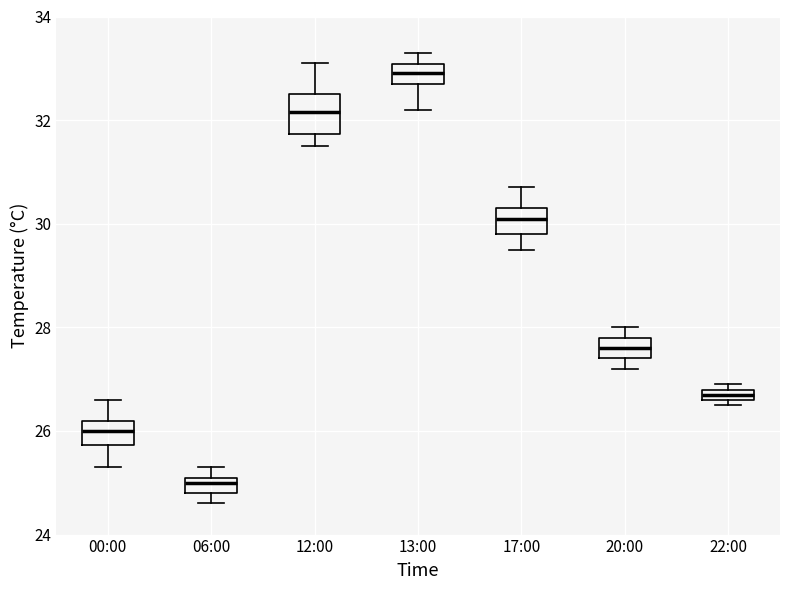

Where is the lower edge of the box for 22:00 on the y-axis? The values are not printed on the chart, so give them approximately, as read against the axis.

26.6